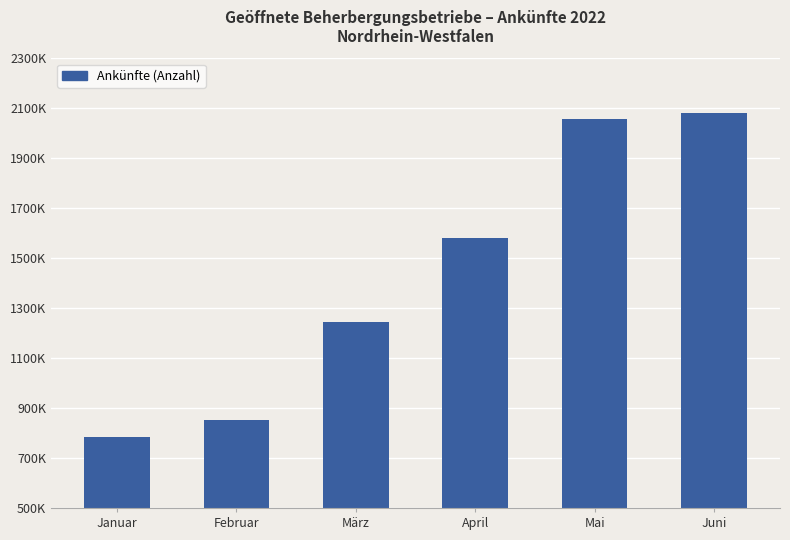

At which category does the chart reach its minimum across all series?

Januar